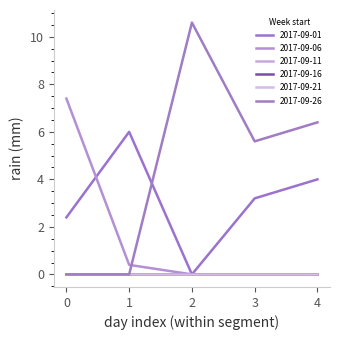

Does the chart display data point markers on the line(s)?

No